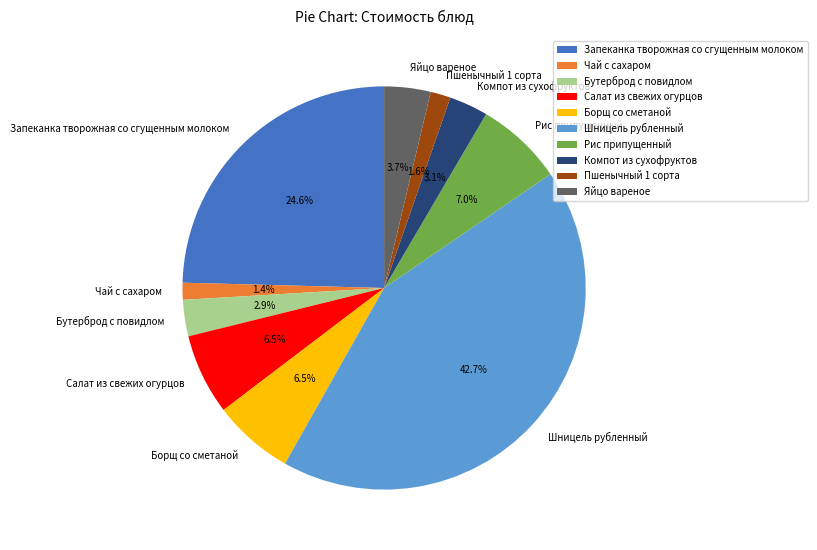

The Рис припущенный slice represents 1% of the pie. True or false?

False